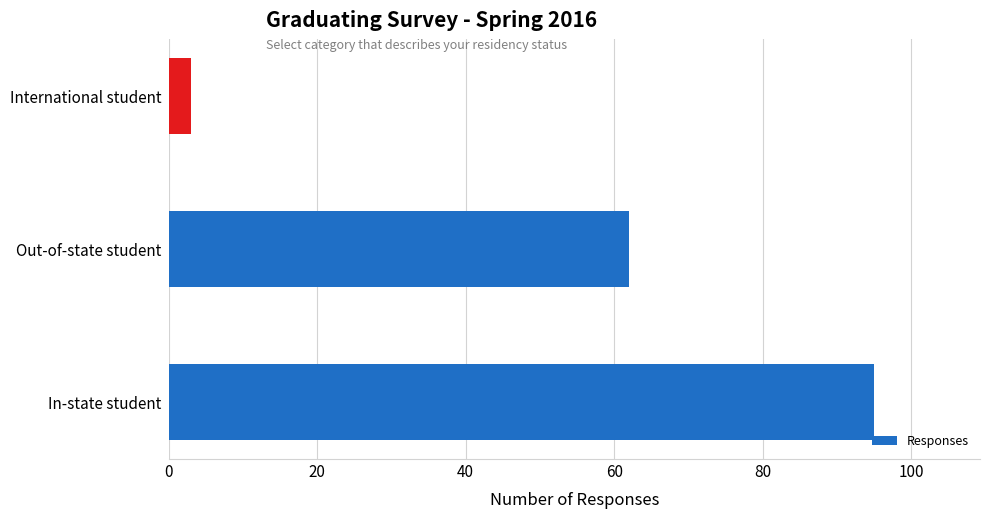

Approximately how many times larger is the value at Out-of-state student compared to In-state student?

0.7